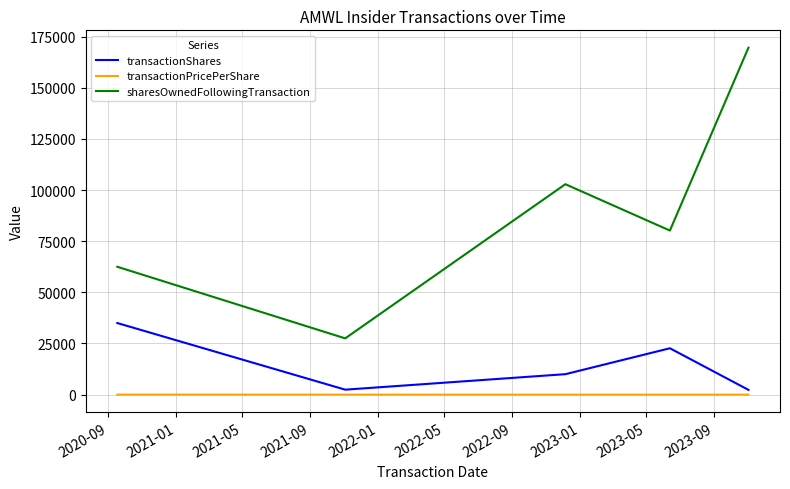

True or false: sharesOwnedFollowingTransaction and transactionShares cross at least once.

False